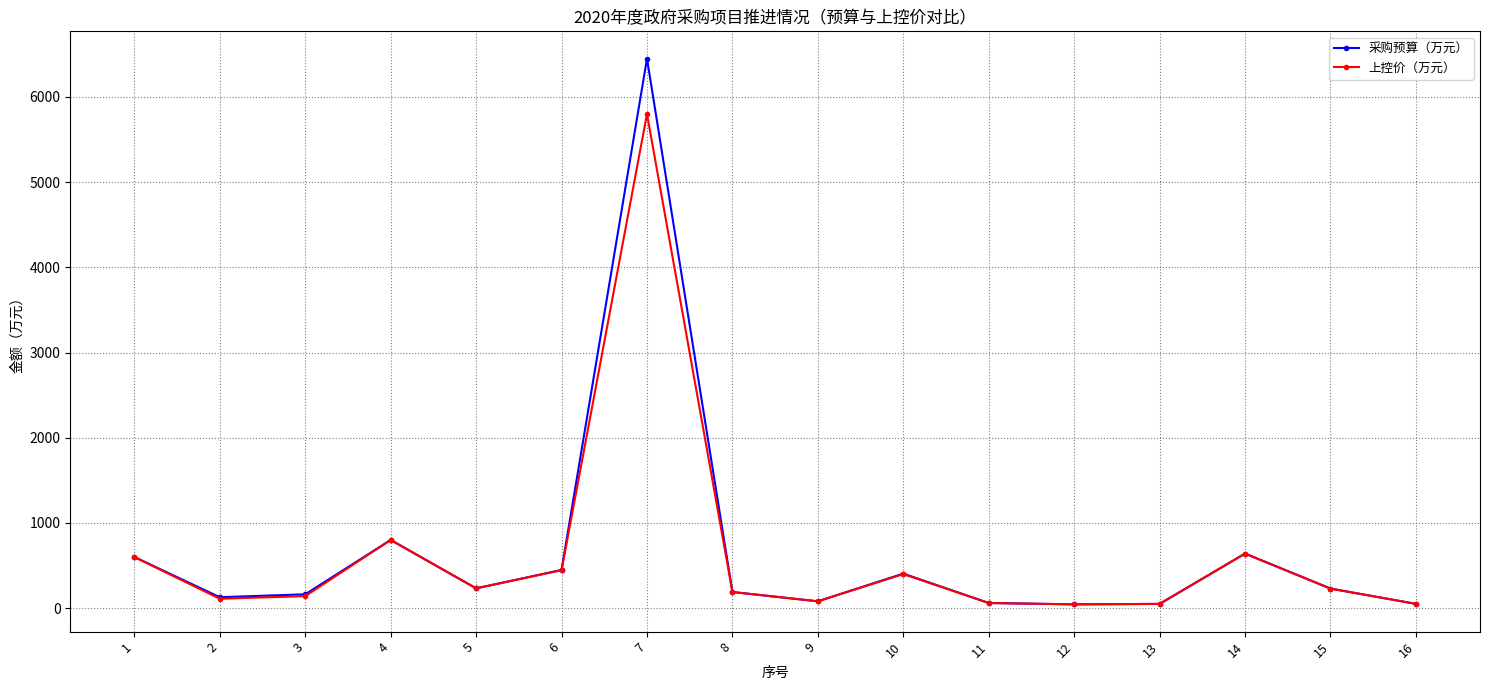

True or false: 采购预算（万元） has more than 1 points higher than both neighbors.

True